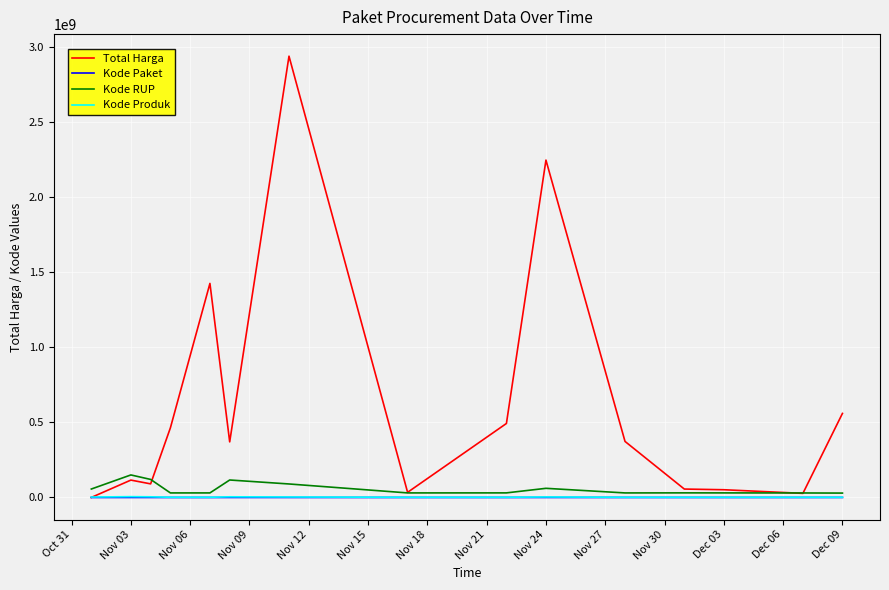

Which series has the largest range (max minus min)?

Total Harga